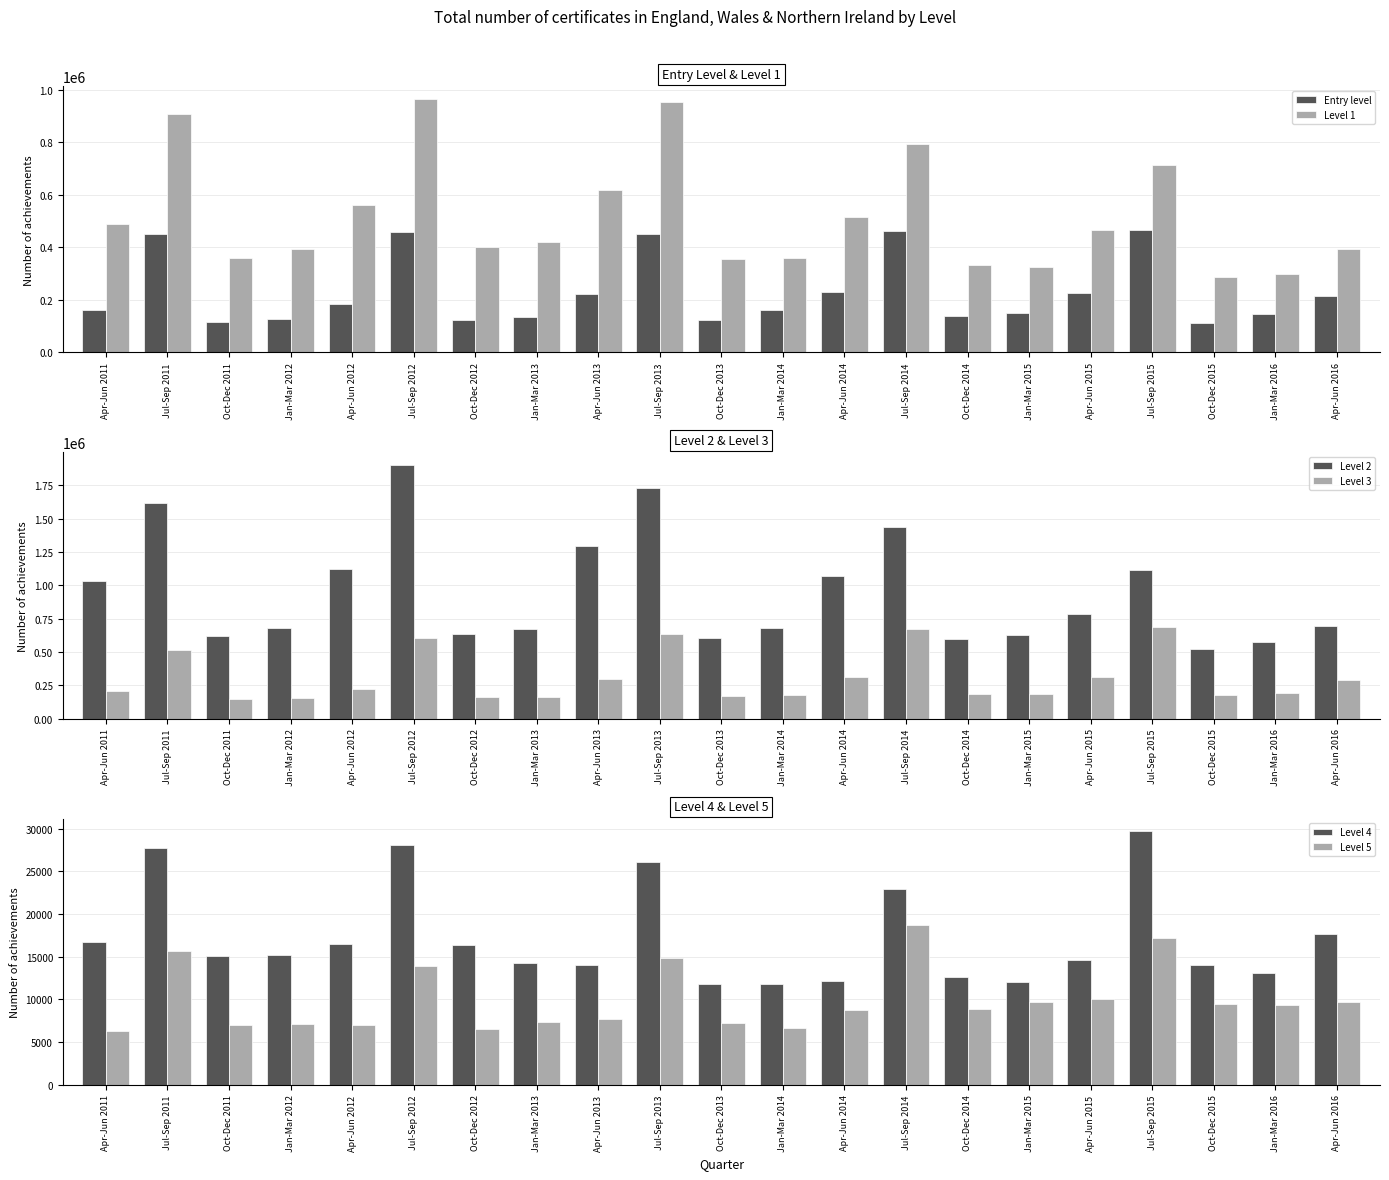

List the labels in order of Level 4 value, largest first.

Jul-Sep 2015, Jul-Sep 2012, Jul-Sep 2011, Jul-Sep 2013, Jul-Sep 2014, Apr-Jun 2016, Apr-Jun 2011, Apr-Jun 2012, Oct-Dec 2012, Jan-Mar 2012, Oct-Dec 2011, Apr-Jun 2015, Jan-Mar 2013, Apr-Jun 2013, Oct-Dec 2015, Jan-Mar 2016, Oct-Dec 2014, Apr-Jun 2014, Jan-Mar 2015, Jan-Mar 2014, Oct-Dec 2013